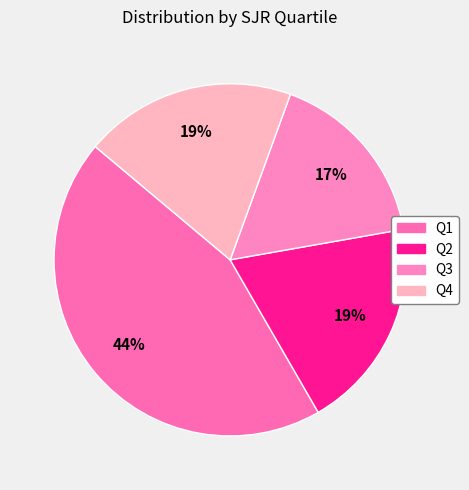

Rank the categories by value from lowest to highest.

Q3, Q2, Q4, Q1